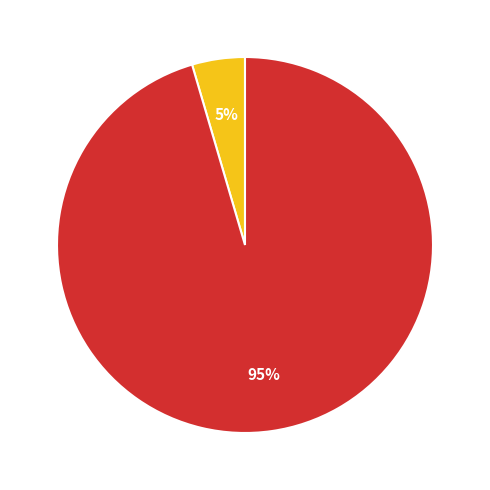

How many segments does this pie chart have?

2